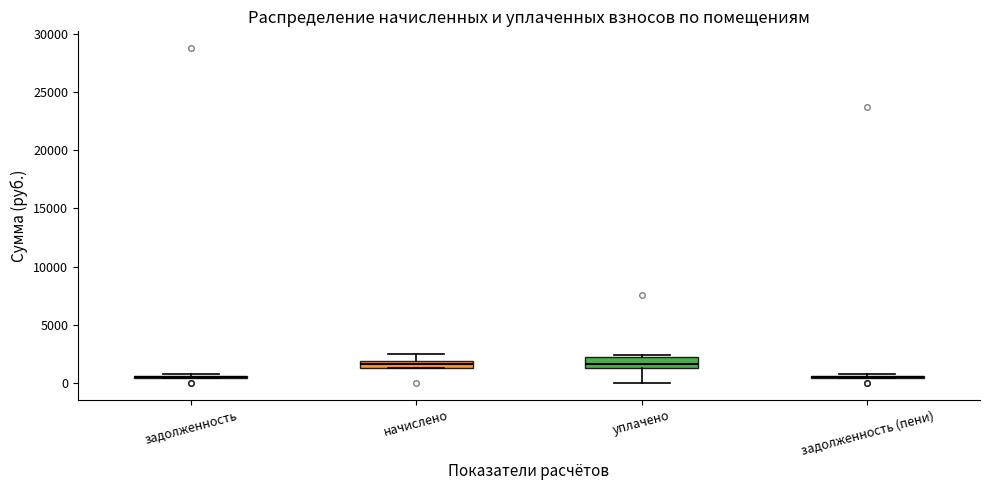

Where is the upper edge of the box for начислено on the y-axis? The values are not printed on the chart, so give them approximately, as read against the axis.

2000